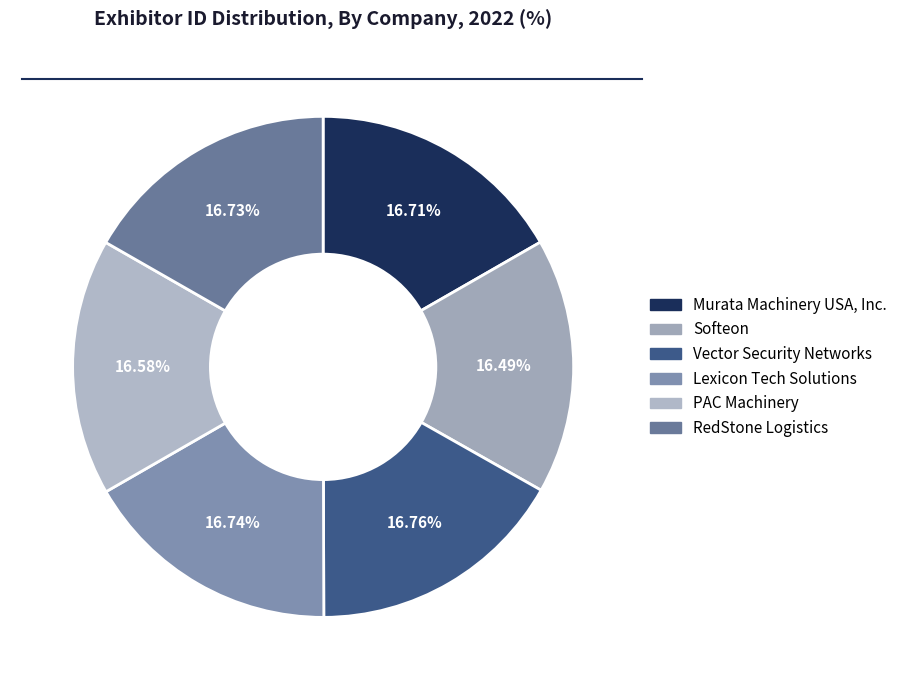

Which slice is the largest?

Vector Security Networks